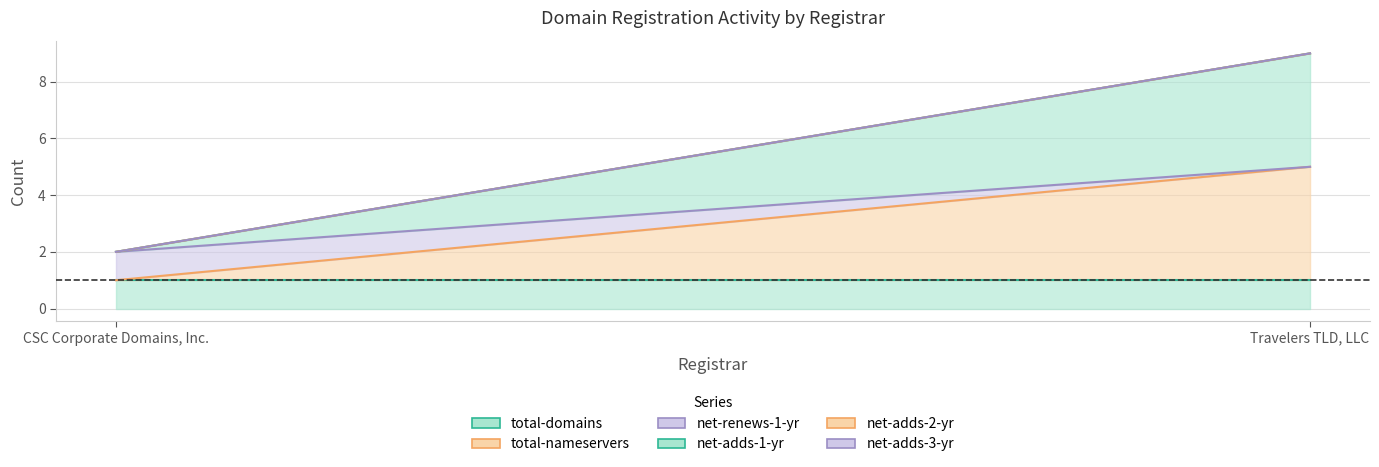

Is it true that total-nameservers equals 6 at Travelers TLD, LLC?

False